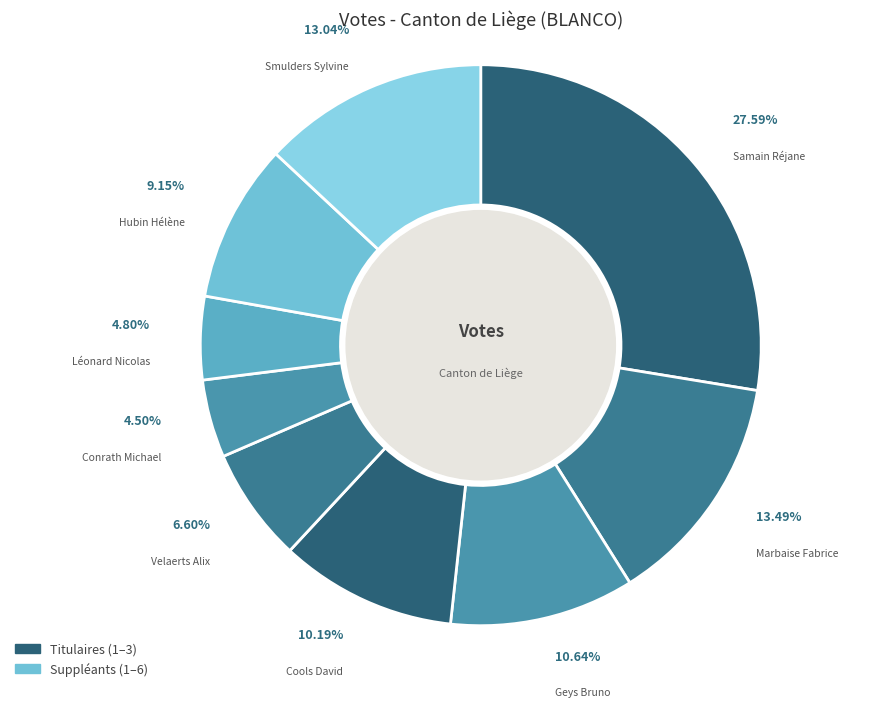

How many slices are in this pie chart?

9